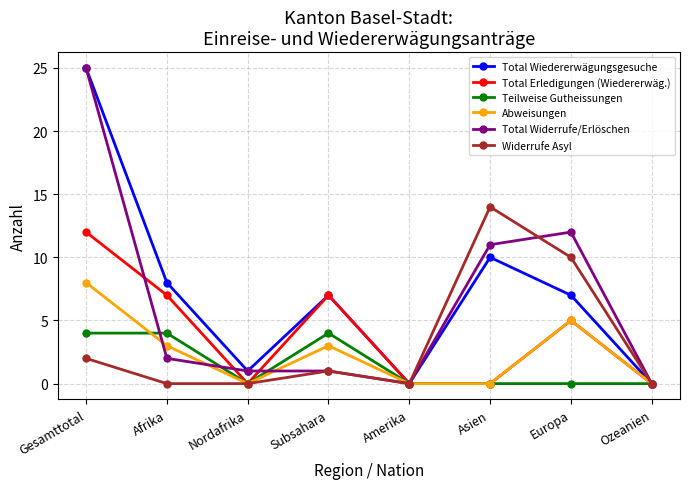

The value of Total Erledigungen (Wiedererwäg.) at Afrika is 12. True or false?

False